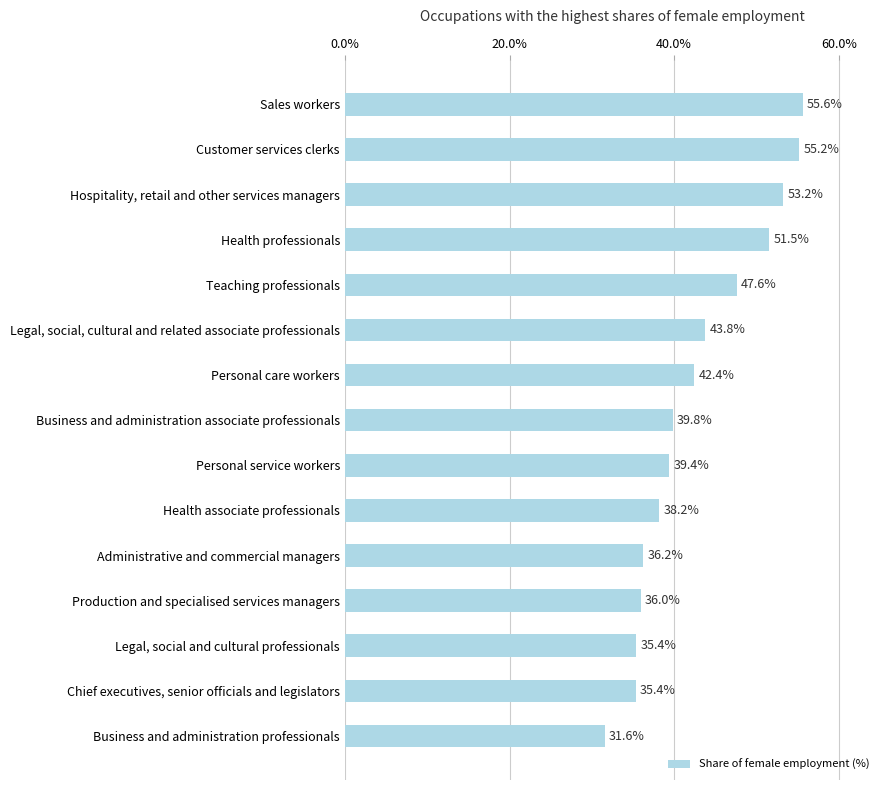

The chart shows a value of 39.8 at Business and administration associate professionals. True or false?

True